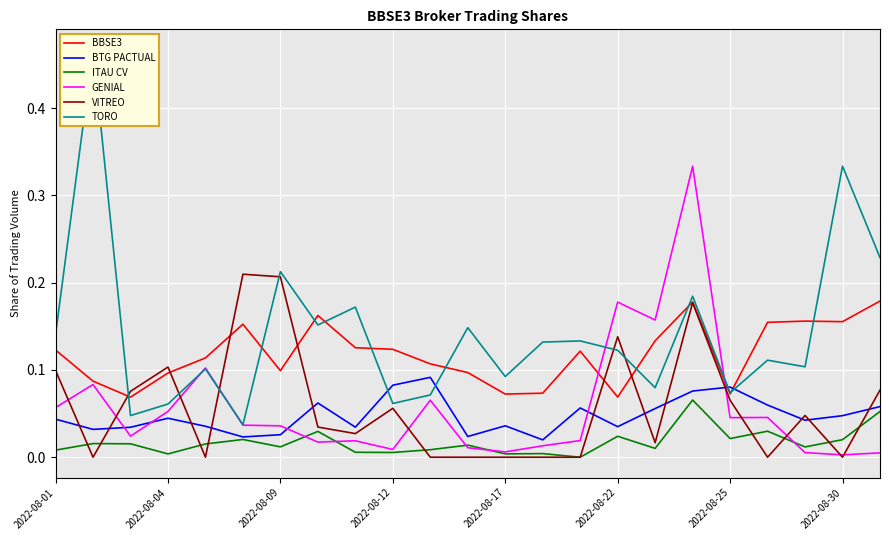

Reading left to right, what are all the values shown in this chart?

BBSE3: 0.1	0.1	0.1	0.1	0.1	0.2	0.1	0.2	0.1	0.1	0.1	0.1	0.1	0.1	0.1	0.1	0.1	0.2	0.1	0.2	0.2	0.2	0.2
BTG PACTUAL: 0.0	0.0	0.0	0.0	0.0	0.0	0.0	0.1	0.0	0.1	0.1	0.0	0.0	0.0	0.1	0.0	0.1	0.1	0.1	0.1	0.0	0.0	0.1
ITAU CV: 0.0	0.0	0.0	0.0	0.0	0.0	0.0	0.0	0.0	0.0	0.0	0.0	0.0	0.0	0.0	0.0	0.0	0.1	0.0	0.0	0.0	0.0	0.1
GENIAL: 0.1	0.1	0.0	0.1	0.1	0.0	0.0	0.0	0.0	0.0	0.1	0.0	0.0	0.0	0.0	0.2	0.2	0.3	0.0	0.0	0.0	0.0	0.0
VITREO: 0.1	0.0	0.1	0.1	0.0	0.2	0.2	0.0	0.0	0.1	0.0	0.0	0.0	0.0	0.0	0.1	0.0	0.2	0.1	0.0	0.0	0.0	0.1
TORO: 0.1	0.5	0.0	0.1	0.1	0.0	0.2	0.2	0.2	0.1	0.1	0.1	0.1	0.1	0.1	0.1	0.1	0.2	0.1	0.1	0.1	0.3	0.2